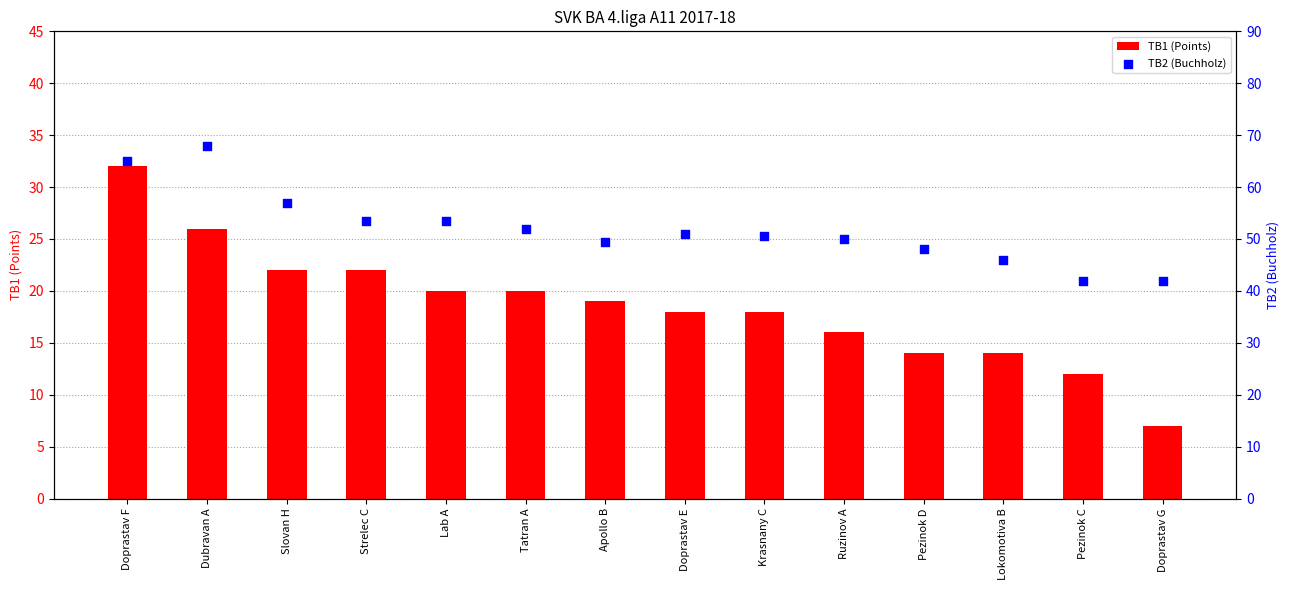

At how many categories does at least one series exceed 51?

6